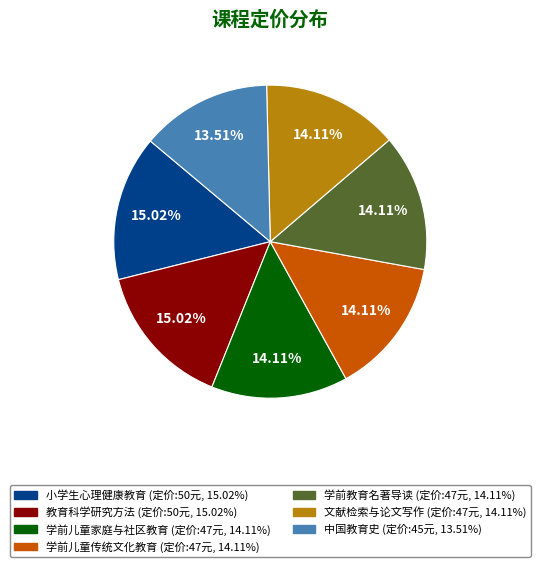

To the nearest percent, what is the difference between the largest and smallest slice percentages?

2%